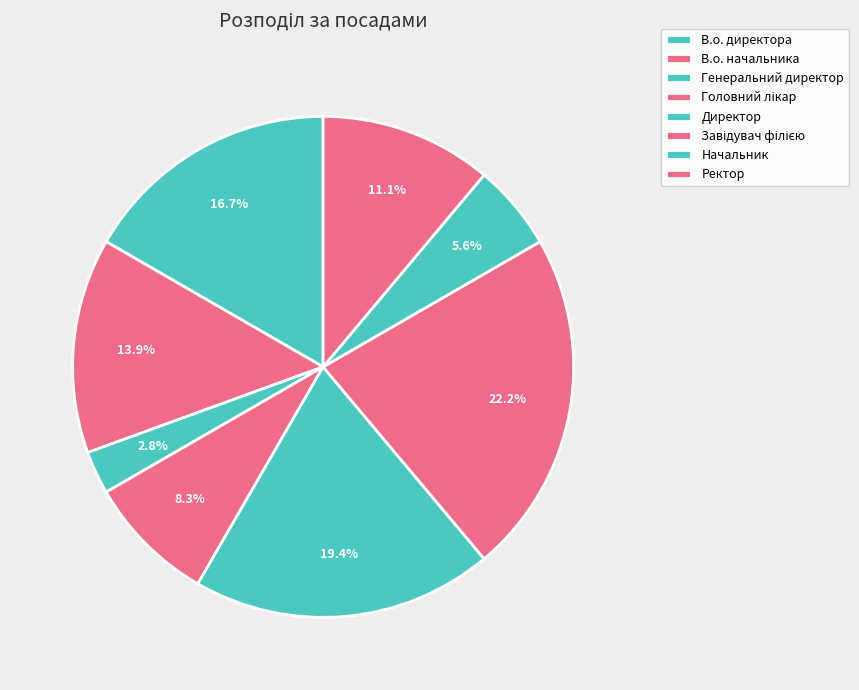

Rank the categories by value from highest to lowest.

Завідувач філією, Директор, В.о. директора, В.о. начальника, Ректор, Головний лікар, Начальник, Генеральний директор